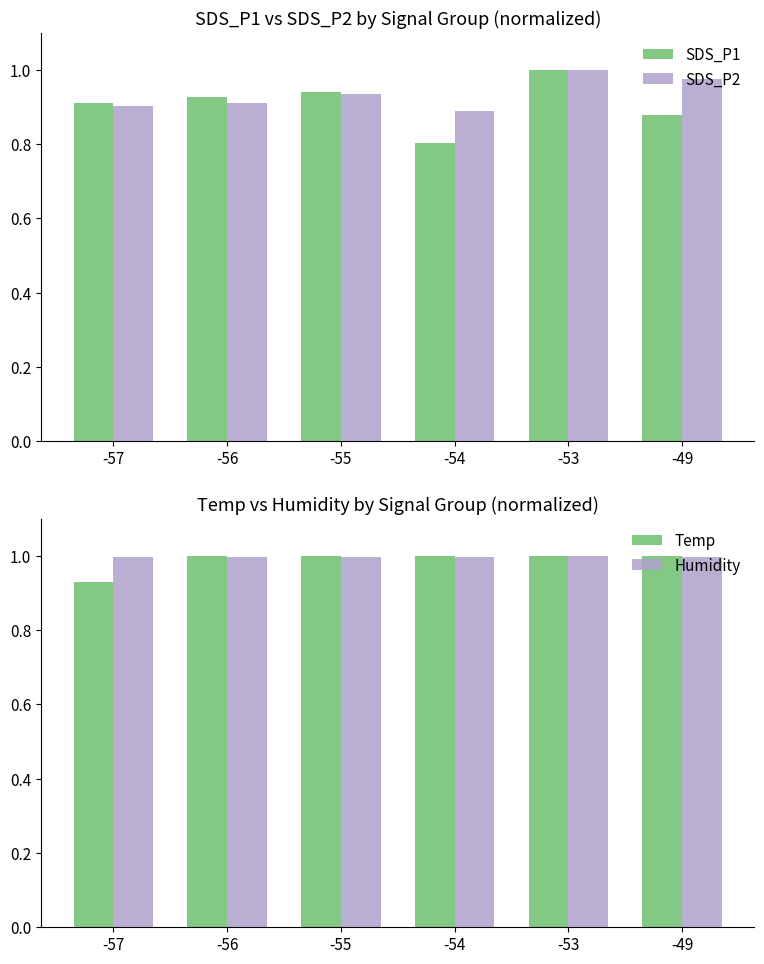

What is the total value across all series at -55?

3.9